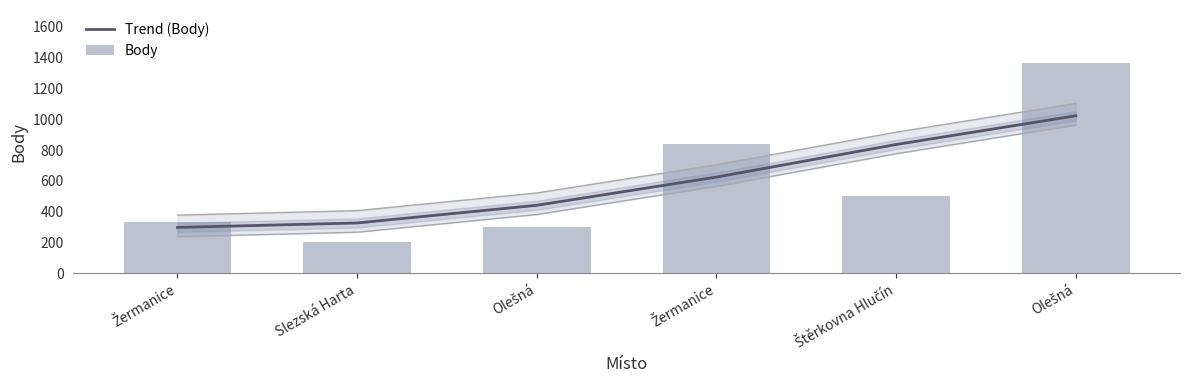

What is the difference between the highest and lowest values at Olešná?

139.4